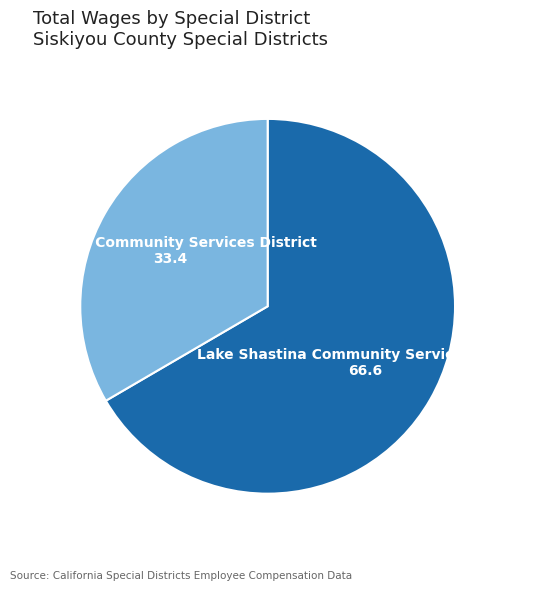

Combined, do McCloud Community Services District and Lake Shastina Community Services District account for over 50%?

Yes